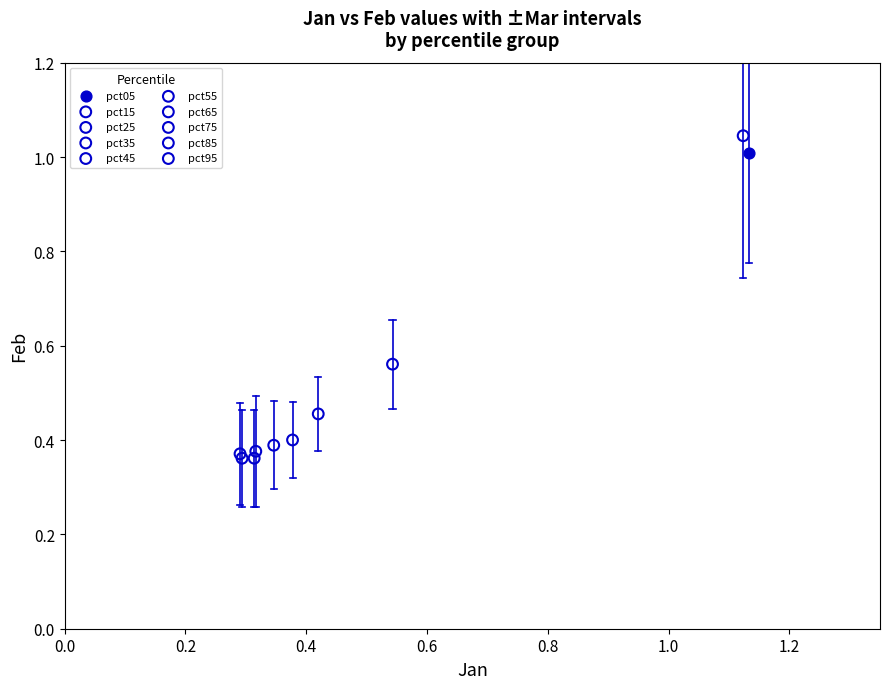

What are all the series names shown in the legend?

pct05, pct15, pct25, pct35, pct45, pct55, pct65, pct75, pct85, pct95